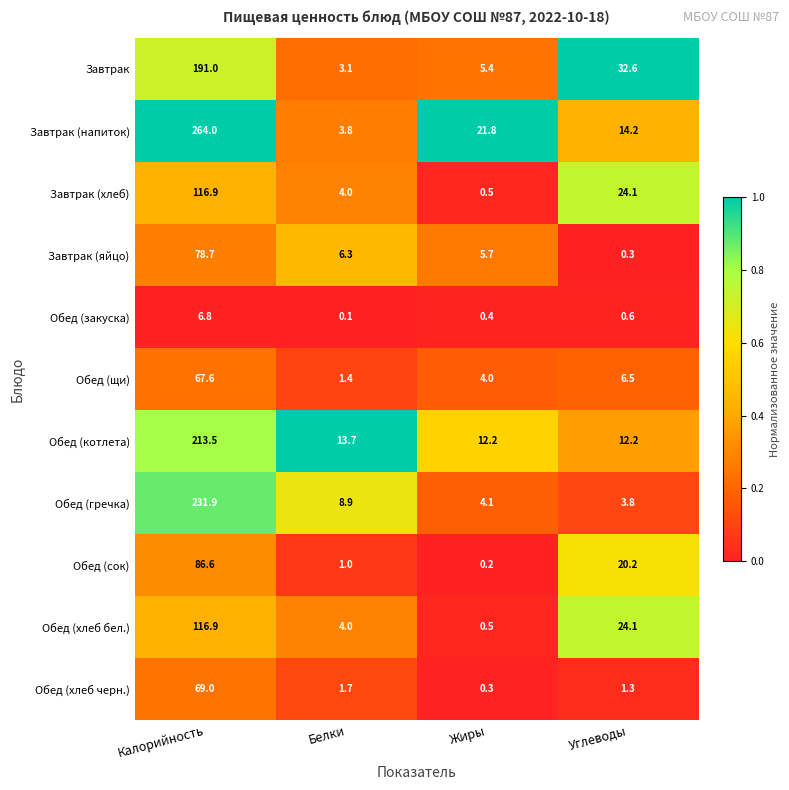

Which category has the highest value across all series?

Калорийность